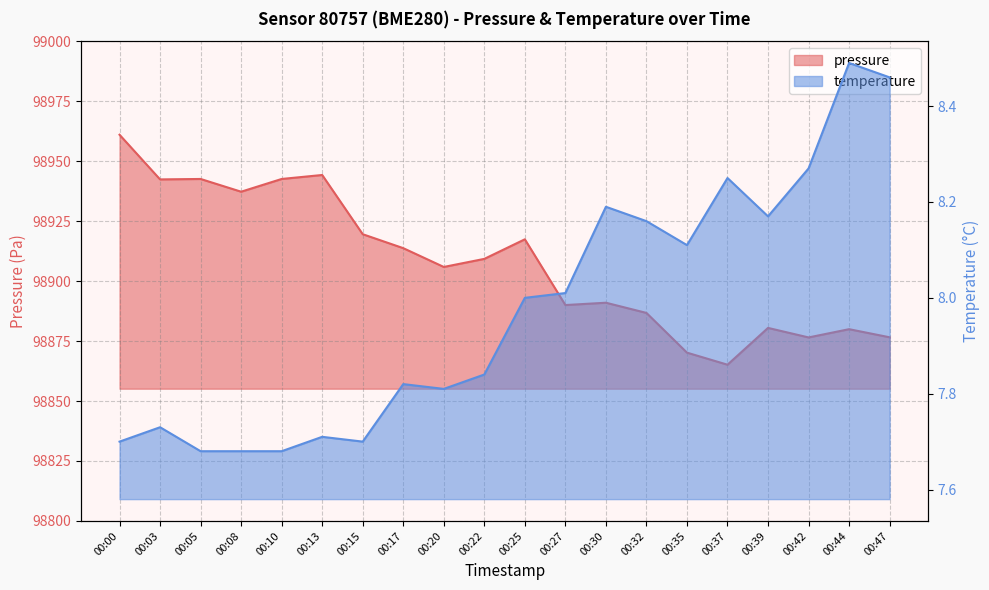

At how many categories does at least one series exceed 38782?

20